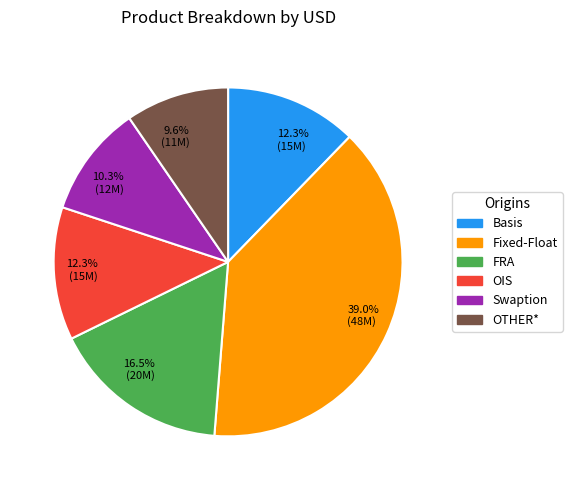

How many segments does this pie chart have?

6